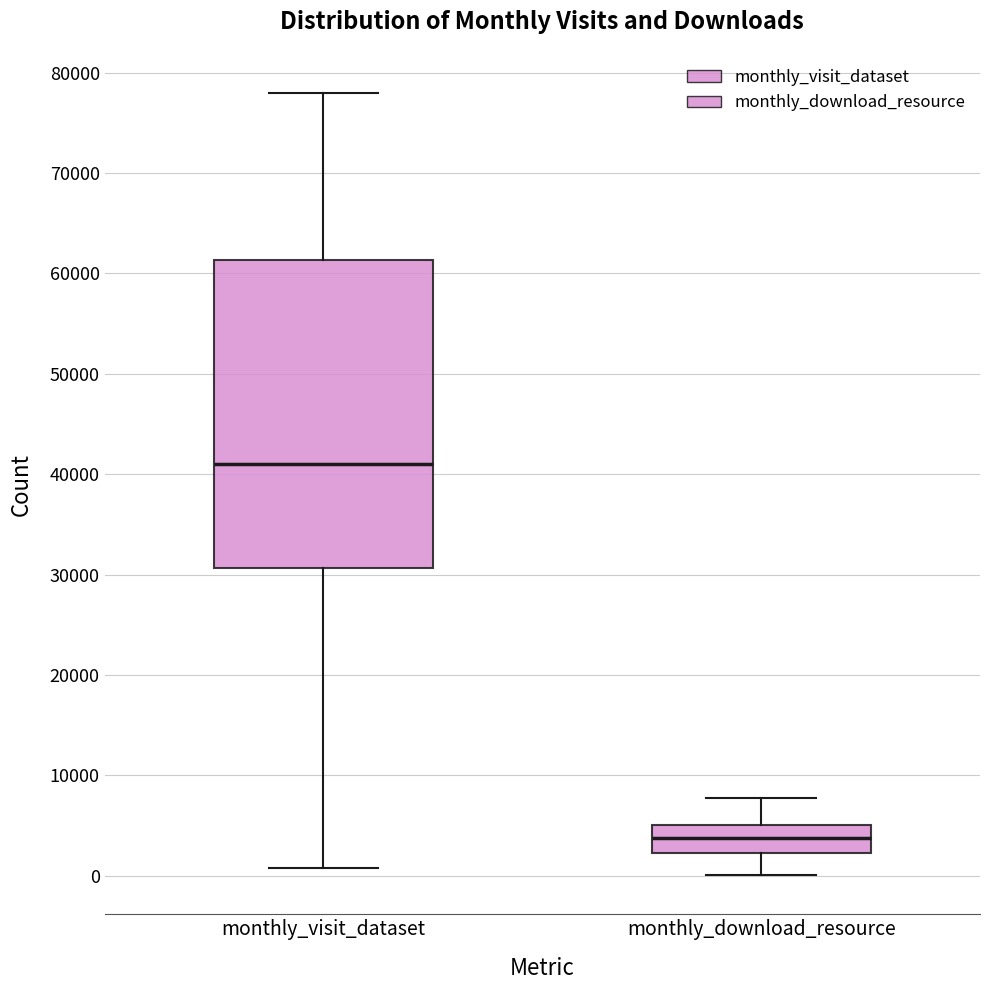

Comparing the boxes themselves (not the whiskers), which one is the tallest?

monthly_visit_dataset